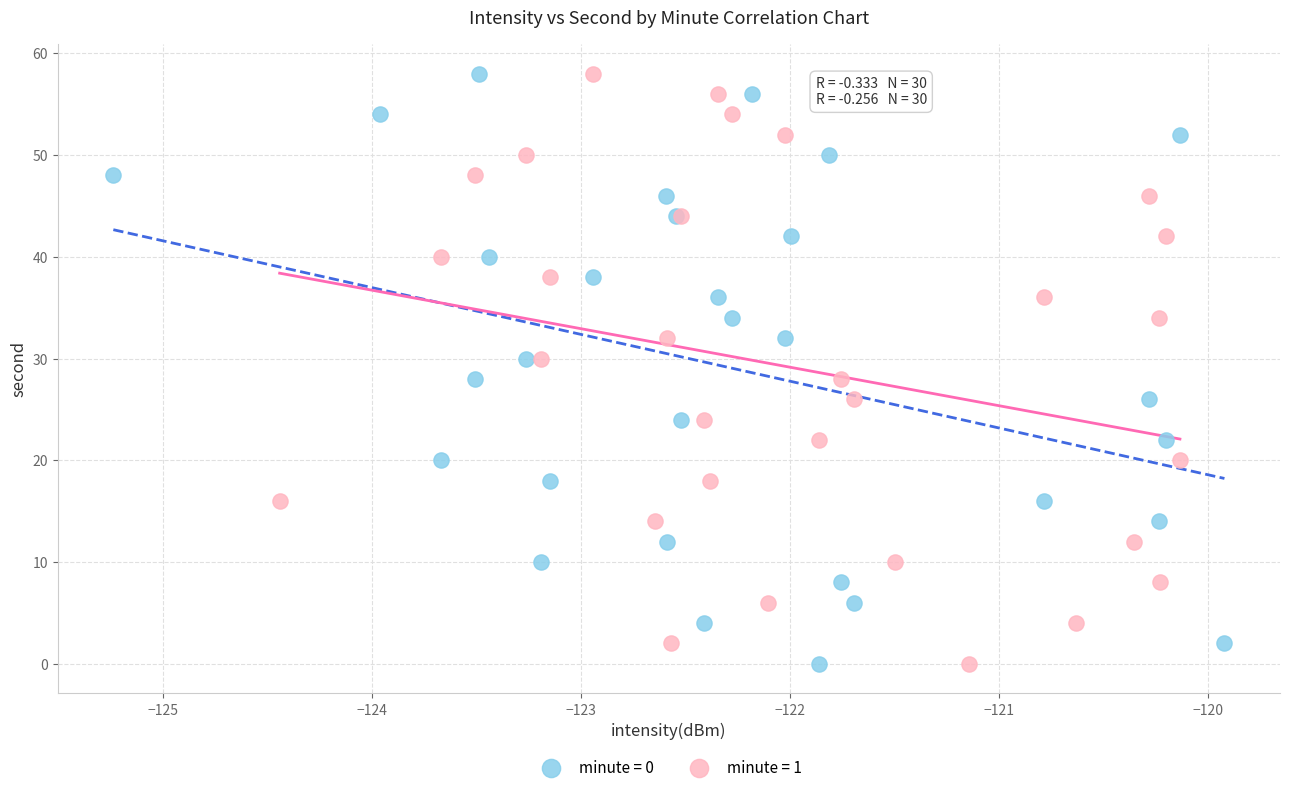

What are all the series names shown in the legend?

minute = 0, minute = 1